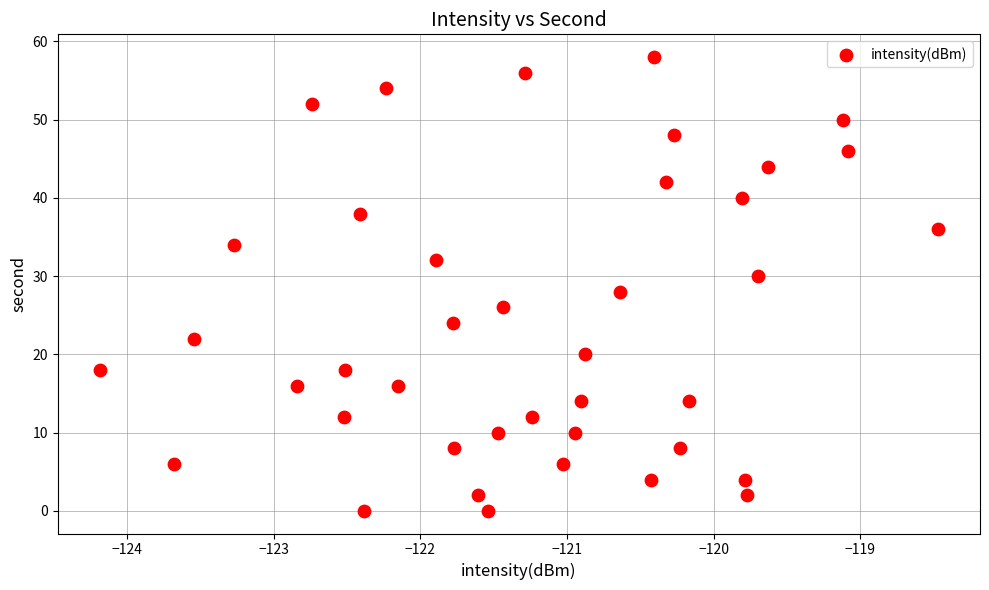

What is the range of Y values (max minus min)?

58